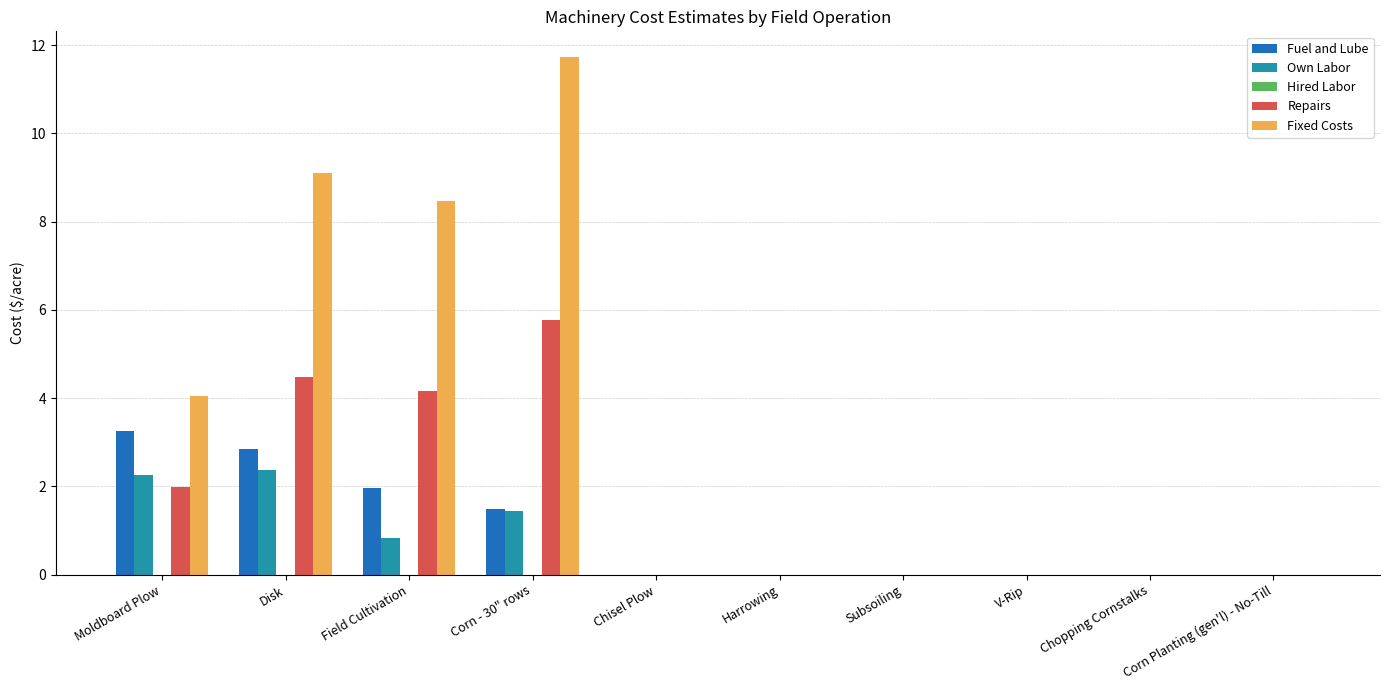

At which category is the sum across all series the highest?

Corn - 30" rows